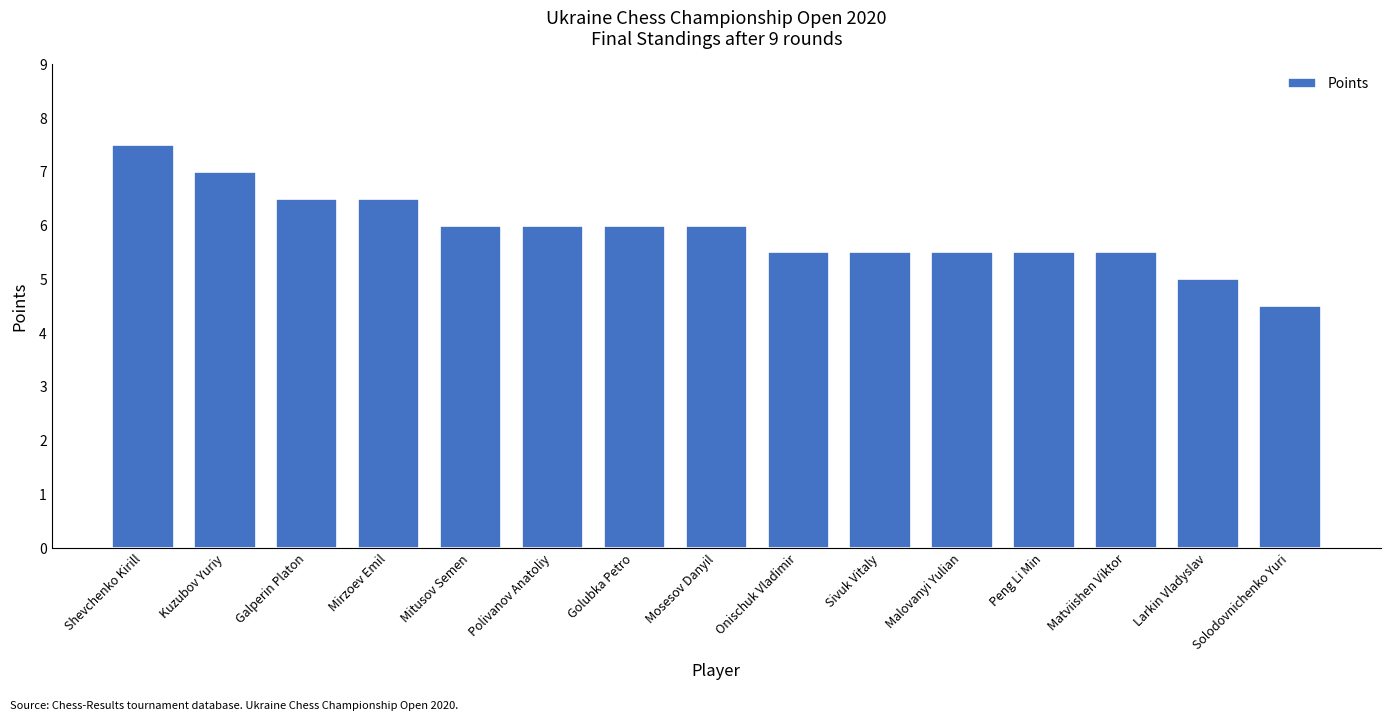

What is the change in value from Galperin Platon to Golubka Petro?

-0.5